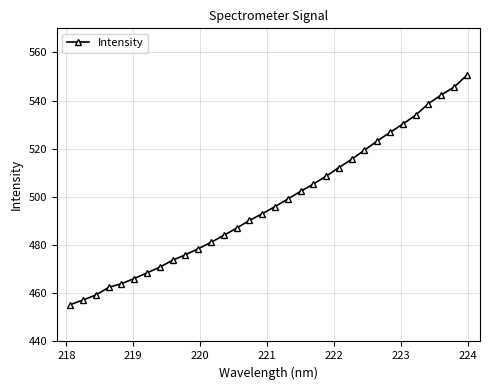

Reading left to right, transcribe all the data shown in this chart.

455.3	457.2	459.3	462.5	464.0	466.1	468.5	470.9	473.7	476.0	478.5	481.1	484.1	487.1	490.2	493.0	496.0	499.1	502.3	505.3	508.6	512.2	515.6	519.4	523.2	526.8	530.3	533.9	538.7	542.3	545.5	550.4